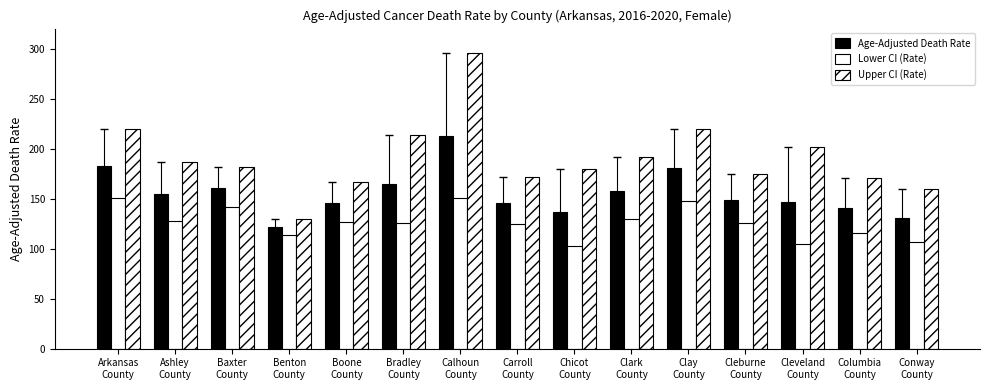

List the series in order of their peak value, highest first.

Upper CI (Rate), Age-Adjusted Death Rate, Lower CI (Rate)